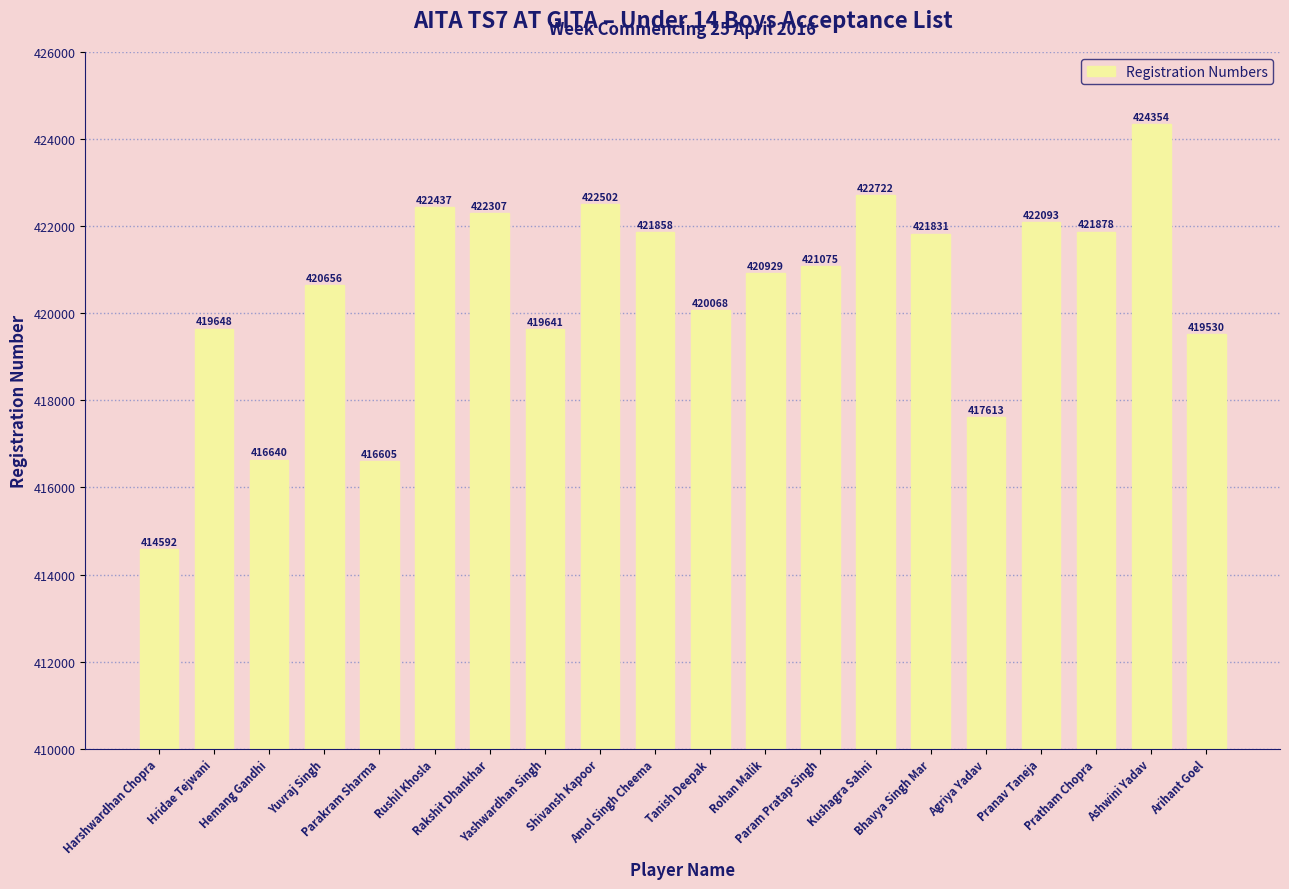

Read the value at Ashwini Yadav.

424354